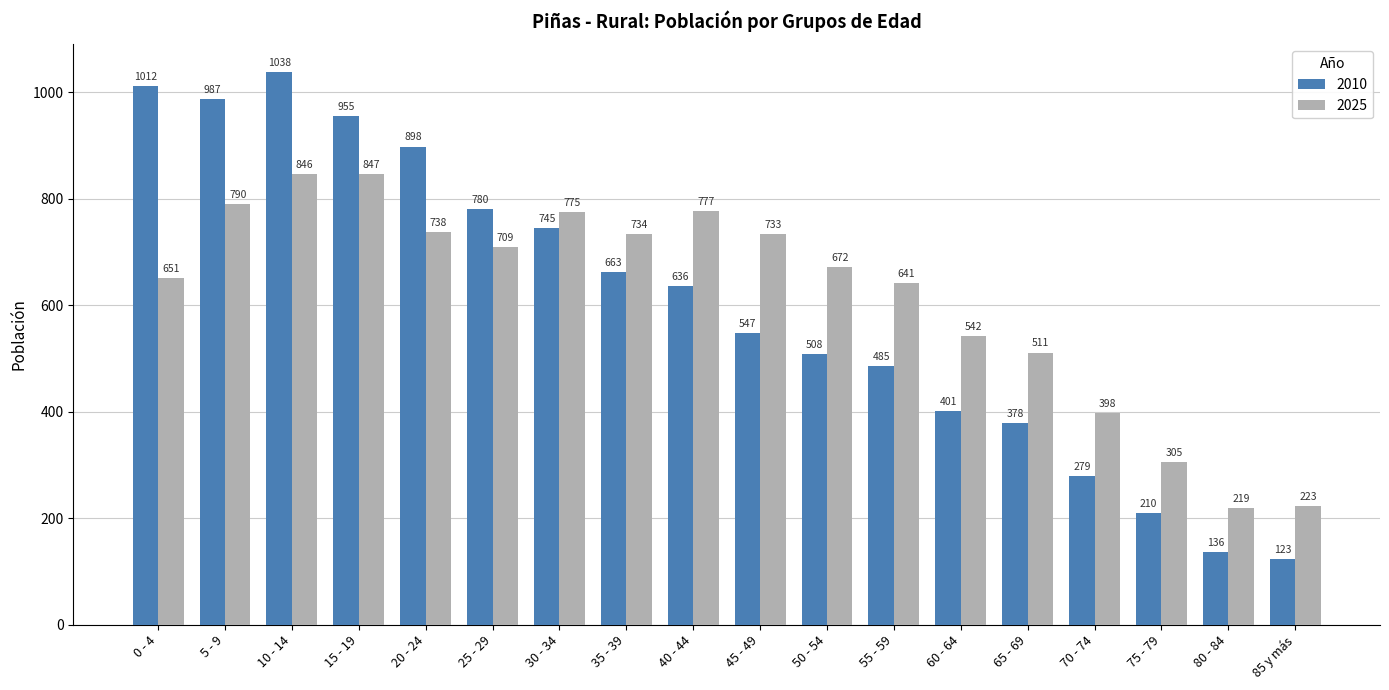

Are the bars grouped side by side (vs. stacked)?

Yes